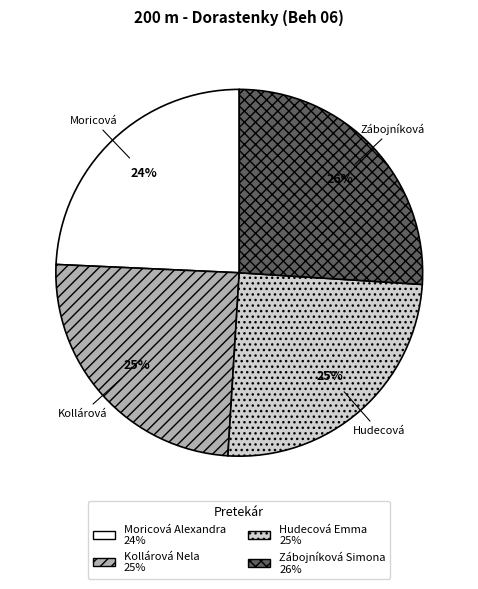

What percentage is the Zábojníková Simona slice, to the nearest percent?

26%